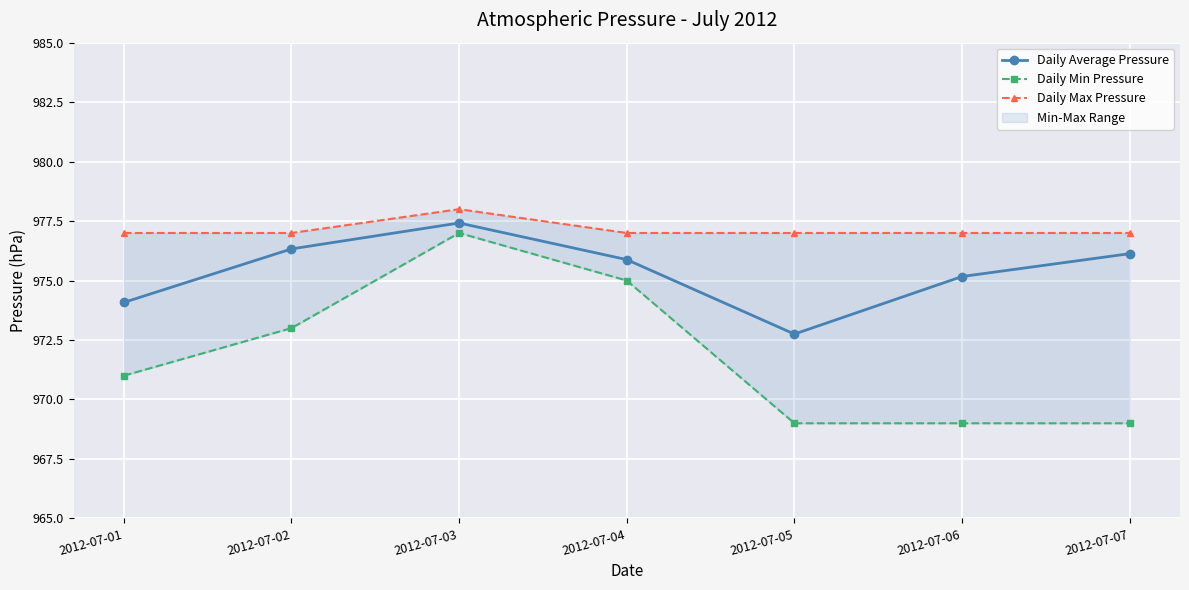

What is the difference between the Daily Average Pressure values at 2012-07-02 and 2012-07-04?

0.5